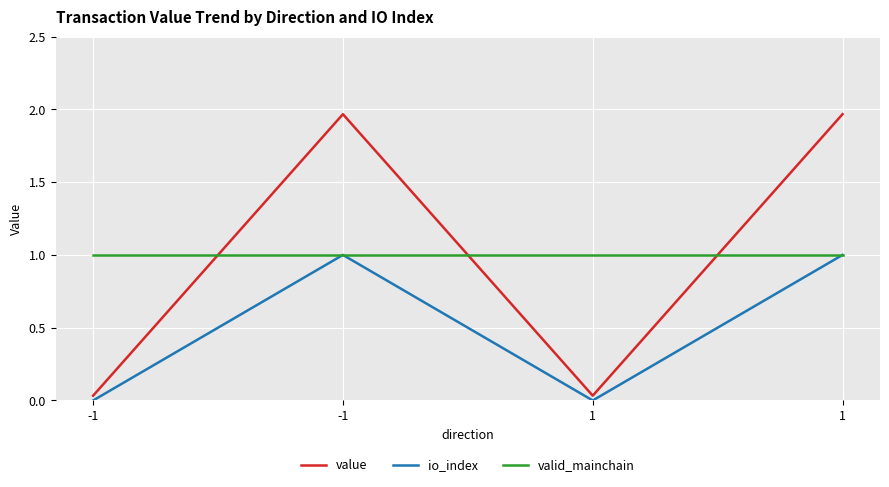

What are all the series names shown in the legend?

value, io_index, valid_mainchain